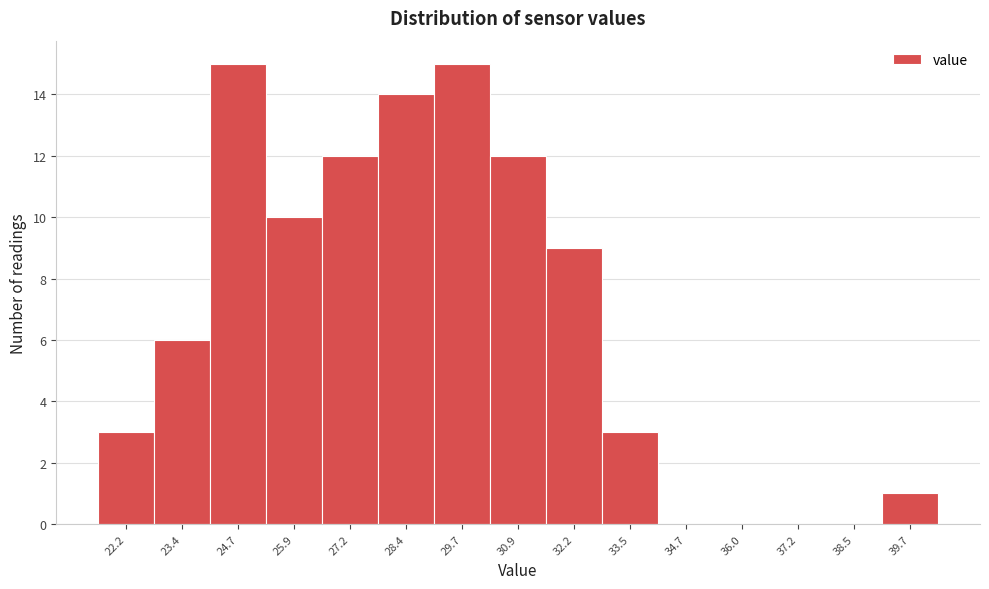

Reading left to right, extract all data points from this chart.

22.2=3	23.4=6	24.7=15	25.9=10	27.2=12	28.4=14	29.7=15	30.9=12	32.2=9	33.5=3	34.7=0	36.0=0	37.2=0	38.5=0	39.7=1